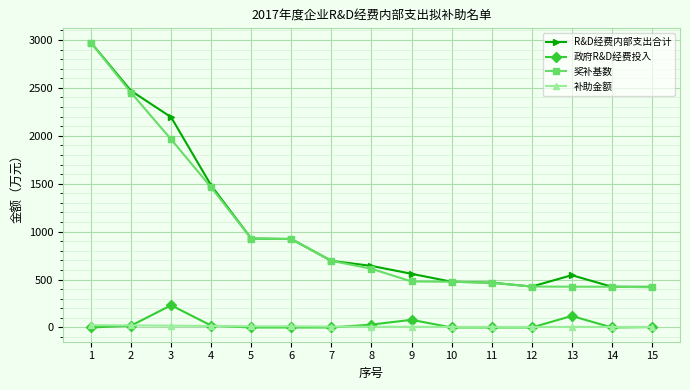

True or false: 奖补基数 and 补助金额 cross at least once.

False